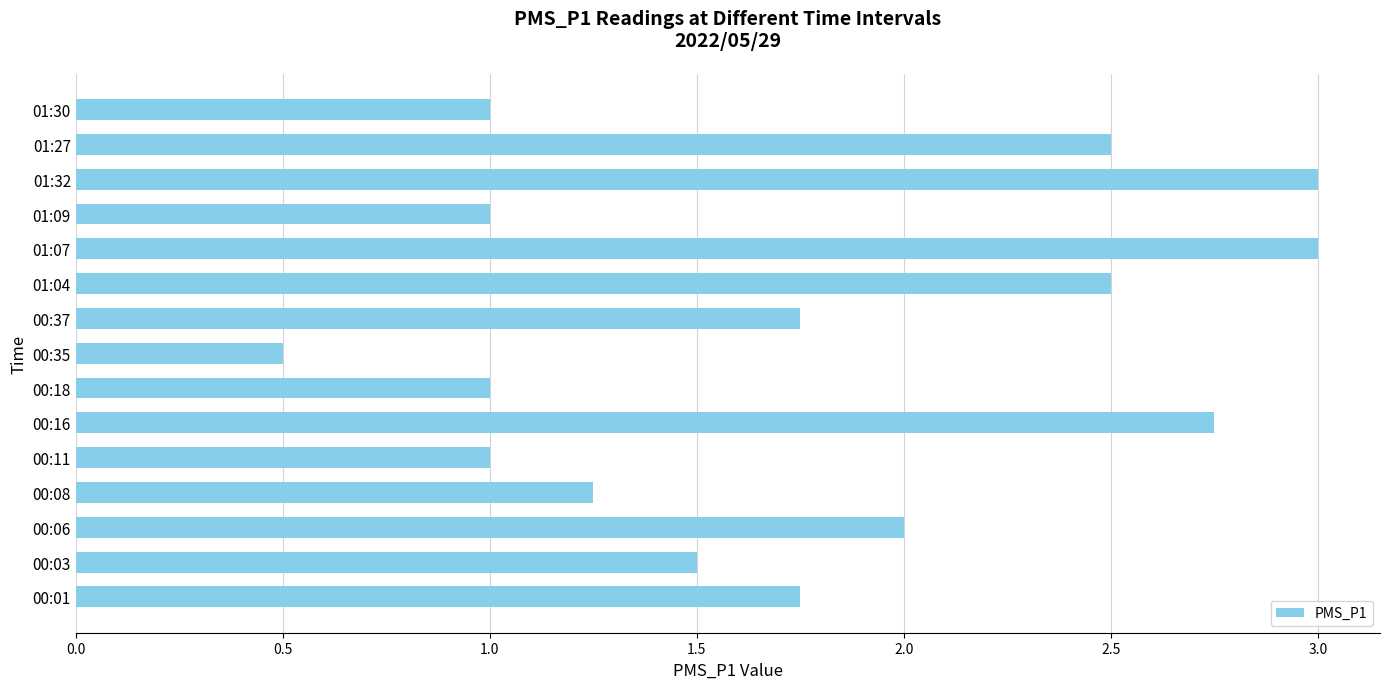

True or false: the data shows 1.3 at 01:32.

False